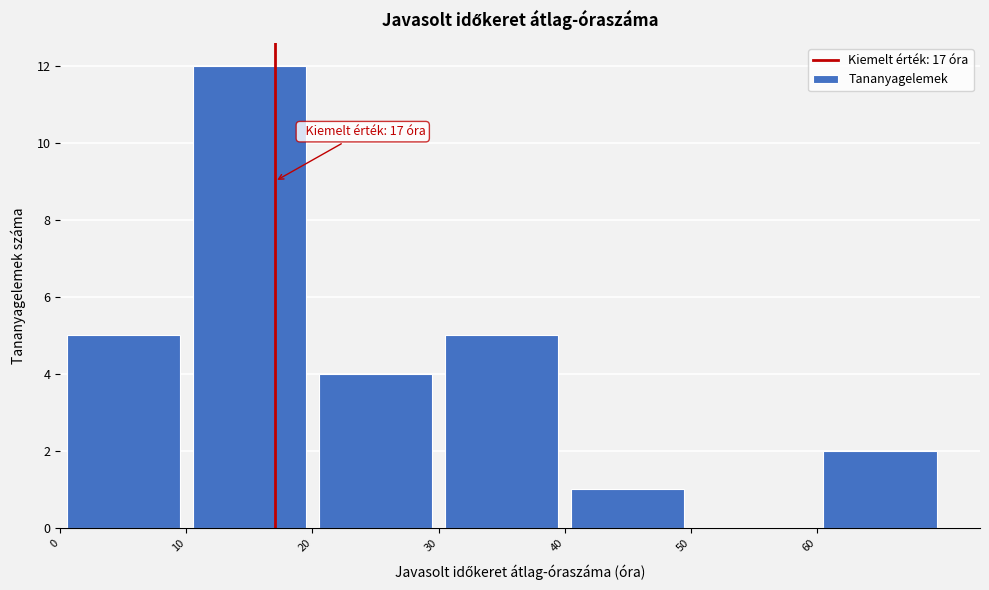

Over which range of the x-axis is the bar tallest?

10 to 20